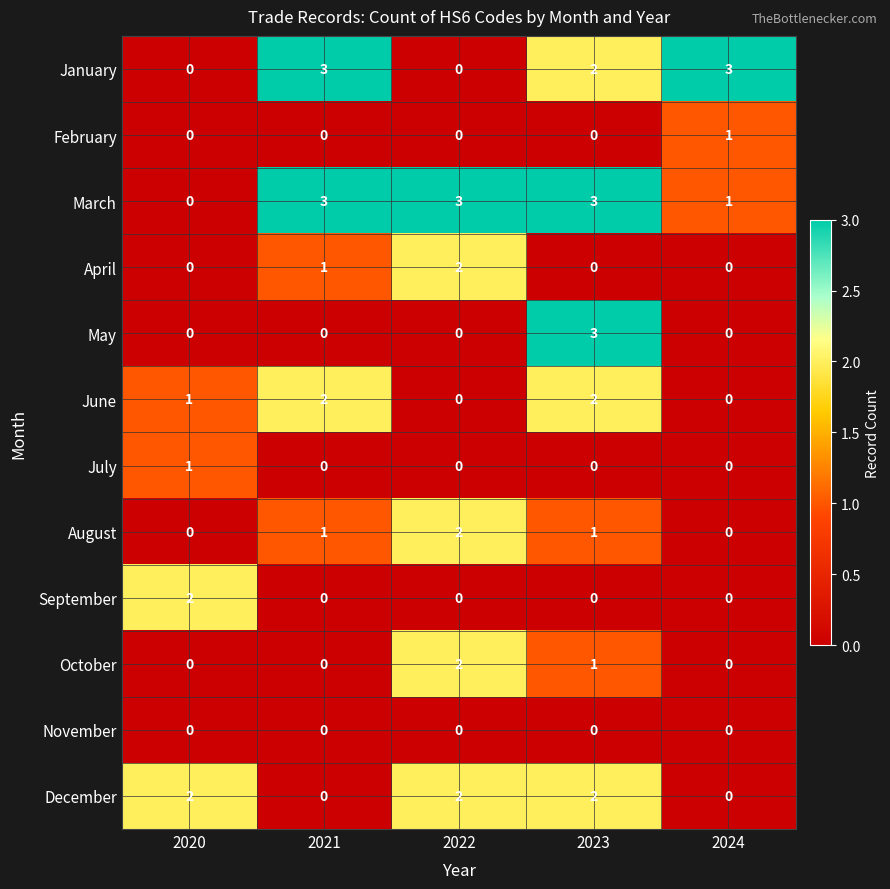

The value of January at 2021 is 4. True or false?

False